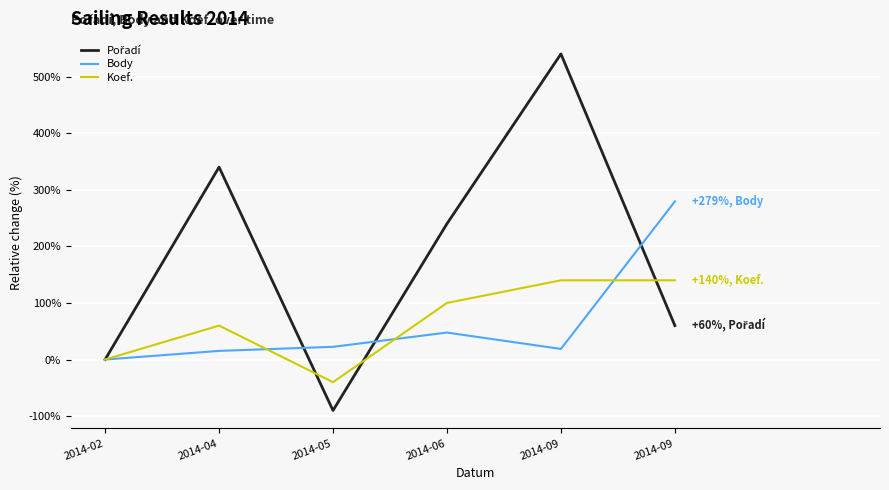

Does the chart have visible grid lines?

Yes